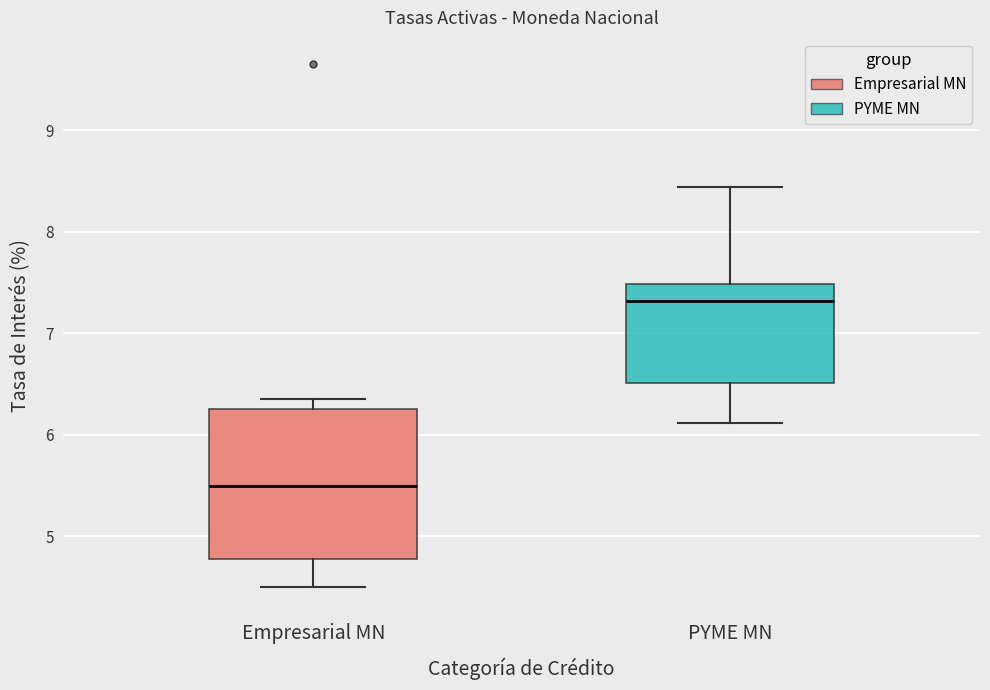

Which box is the tallest, from its lower edge to its upper edge?

Empresarial MN